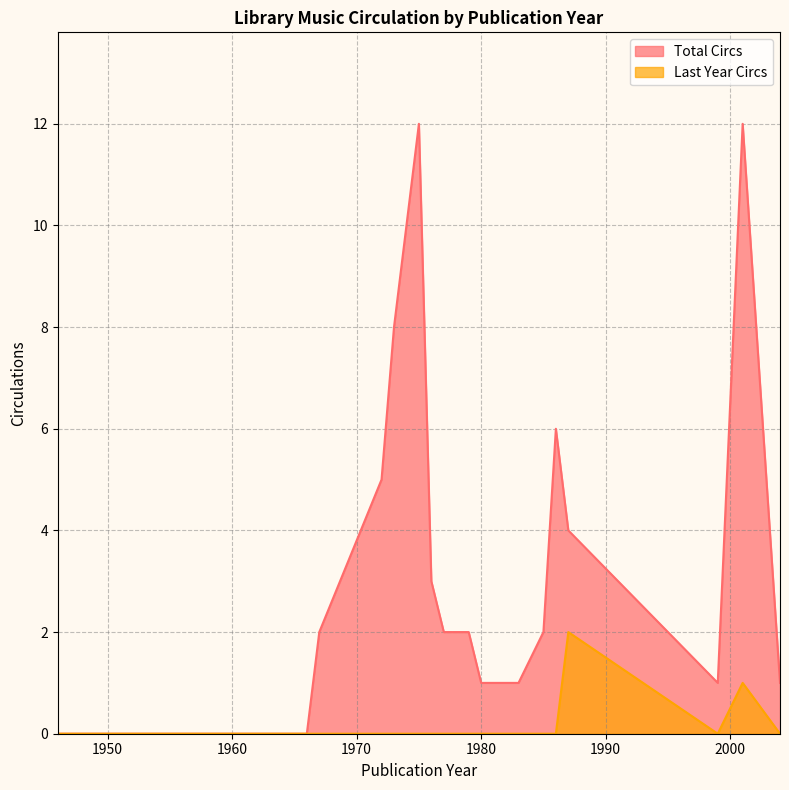

What is the average value of the Total Circs series?

3